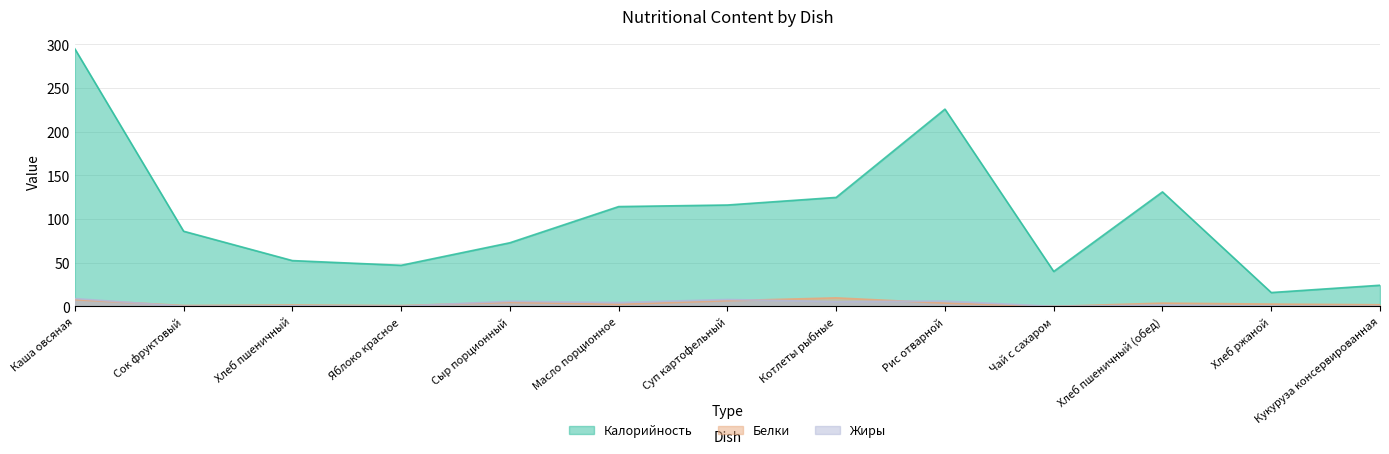

The Жиры series shows 6.1 at Рис отварной. True or false?

True